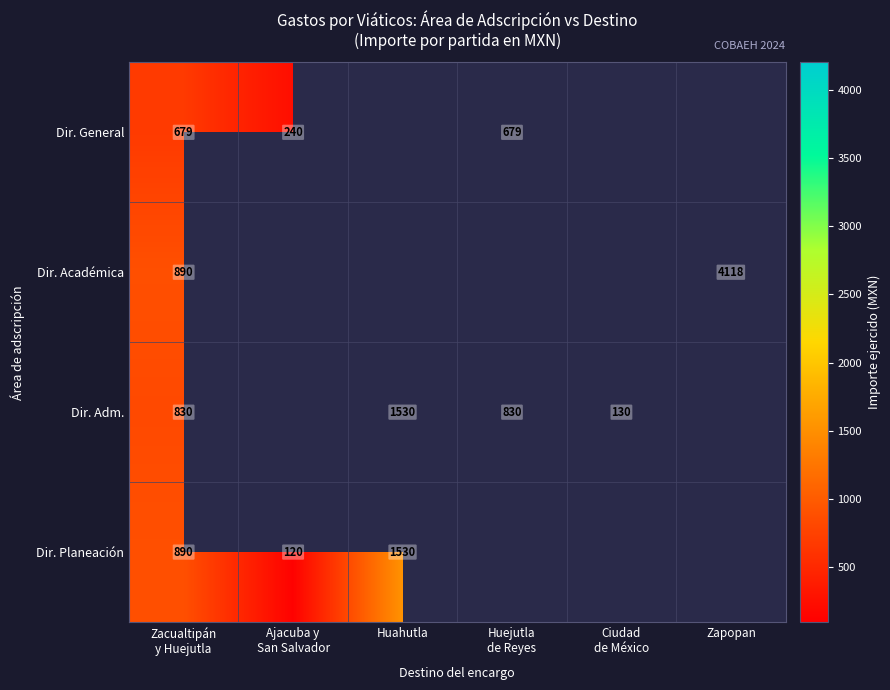

Is it true that Dir. Adm. equals 2698 at Huahutla?

False